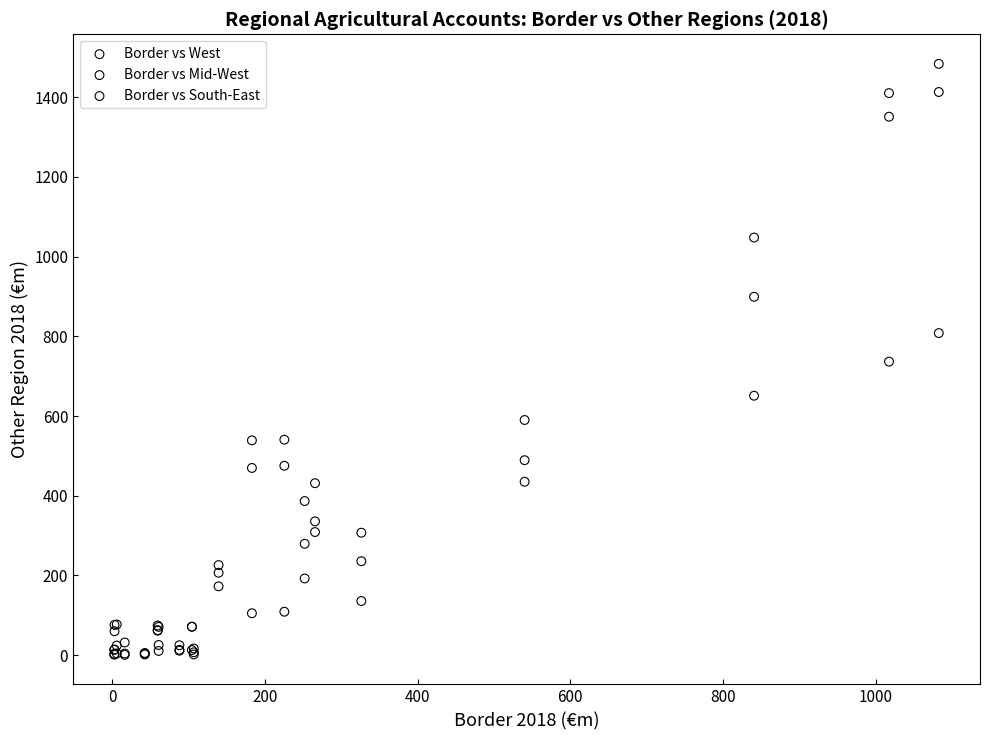

Which series reaches the maximum Y coordinate?

Border vs Mid-West